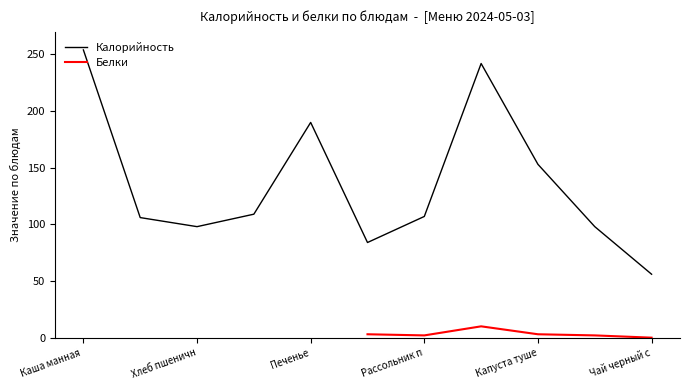

At which label does Калорийность reach its peak?

Каша манная 